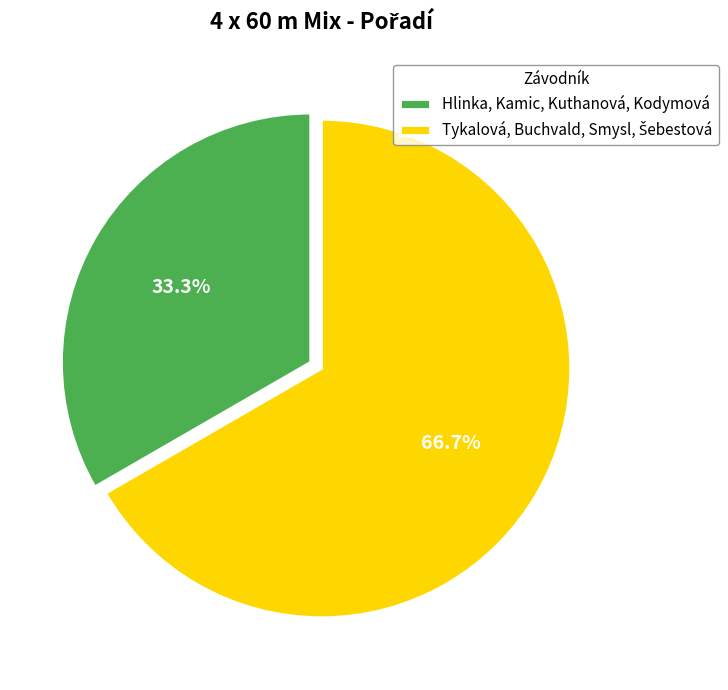

To the nearest percent, what is the average slice percentage?

50%